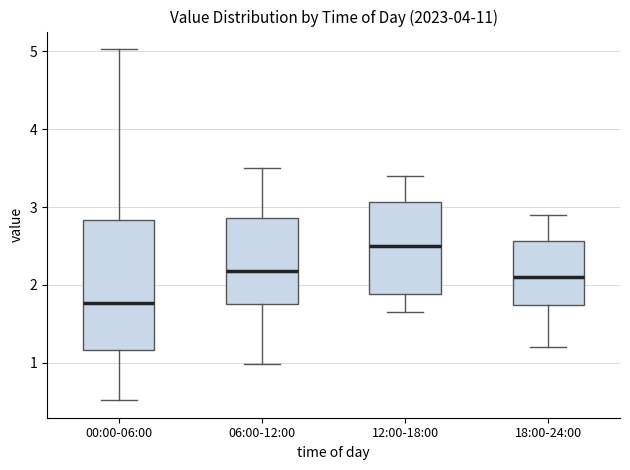

Reading left to right, read every box against the y-axis: the position of its median line, the range the box covers, and the ends of its whiskers. The values are not printed on the chart, so give them approximately, as read against the axis.

00:00-06:00: median 1.8, box 1.2 to 2.8, whiskers 0.5 to 5.0
06:00-12:00: median 2.2, box 1.8 to 2.9, whiskers 1.0 to 3.5
12:00-18:00: median 2.5, box 1.9 to 3.1, whiskers 1.7 to 3.4
18:00-24:00: median 2.1, box 1.7 to 2.6, whiskers 1.2 to 2.9